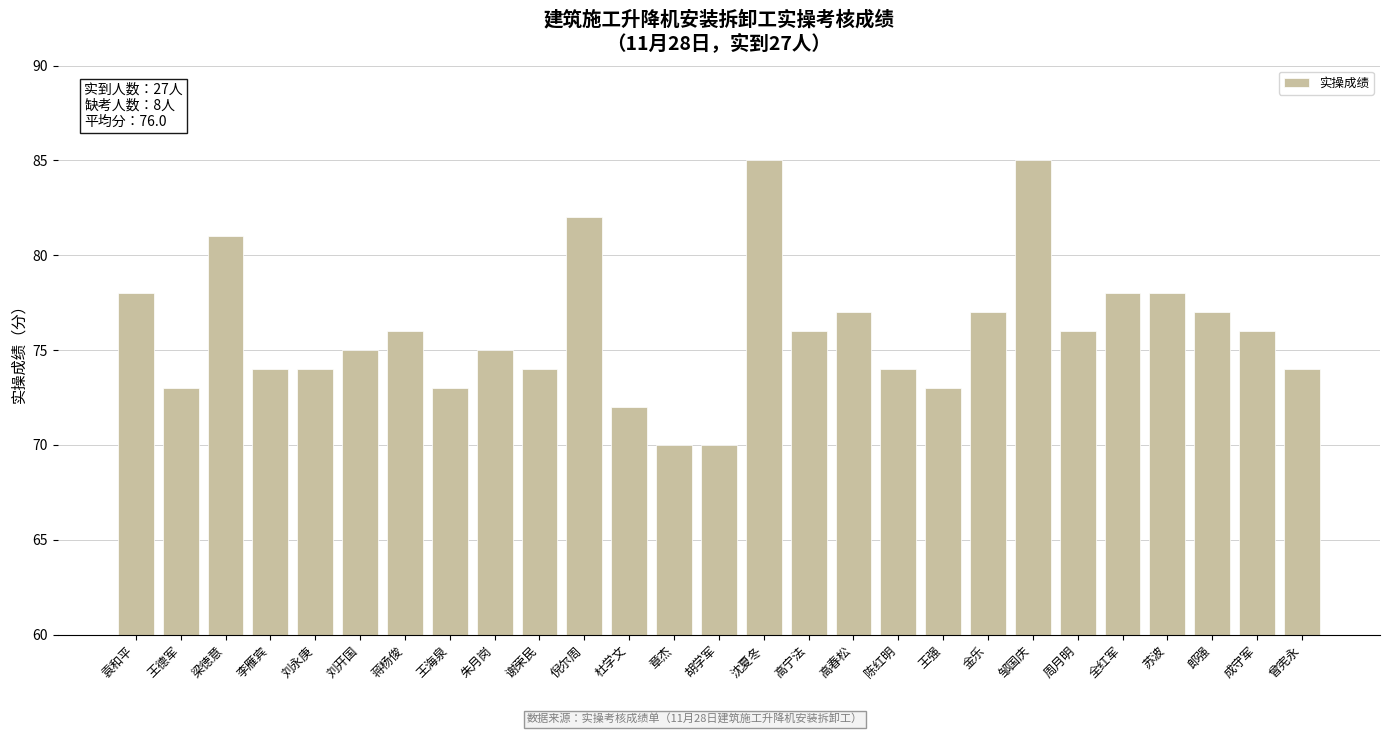

Reading left to right, what are all the values shown in this chart?

78	73	81	74	74	75	76	73	75	74	82	72	70	70	85	76	77	74	73	77	85	76	78	78	77	76	74